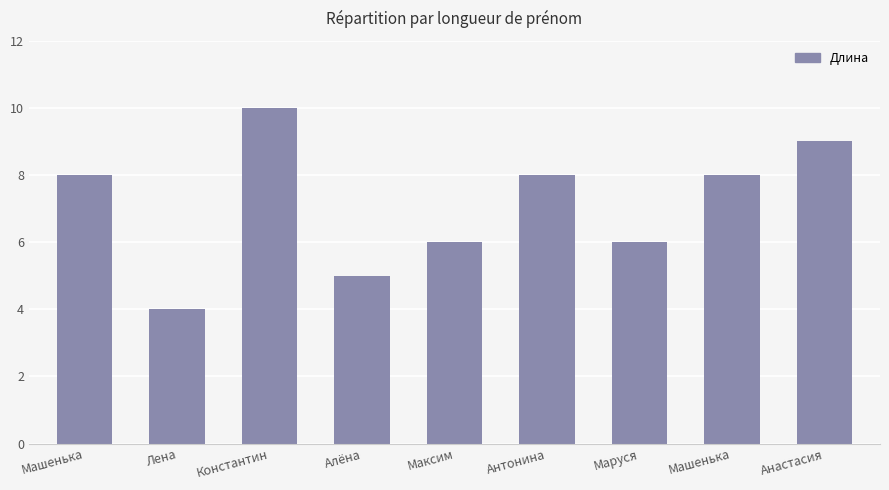

Rank the categories by value from highest to lowest.

Константин, Анастасия, Машенька, Антонина, Машенька, Максим, Маруся, Алёна, Лена